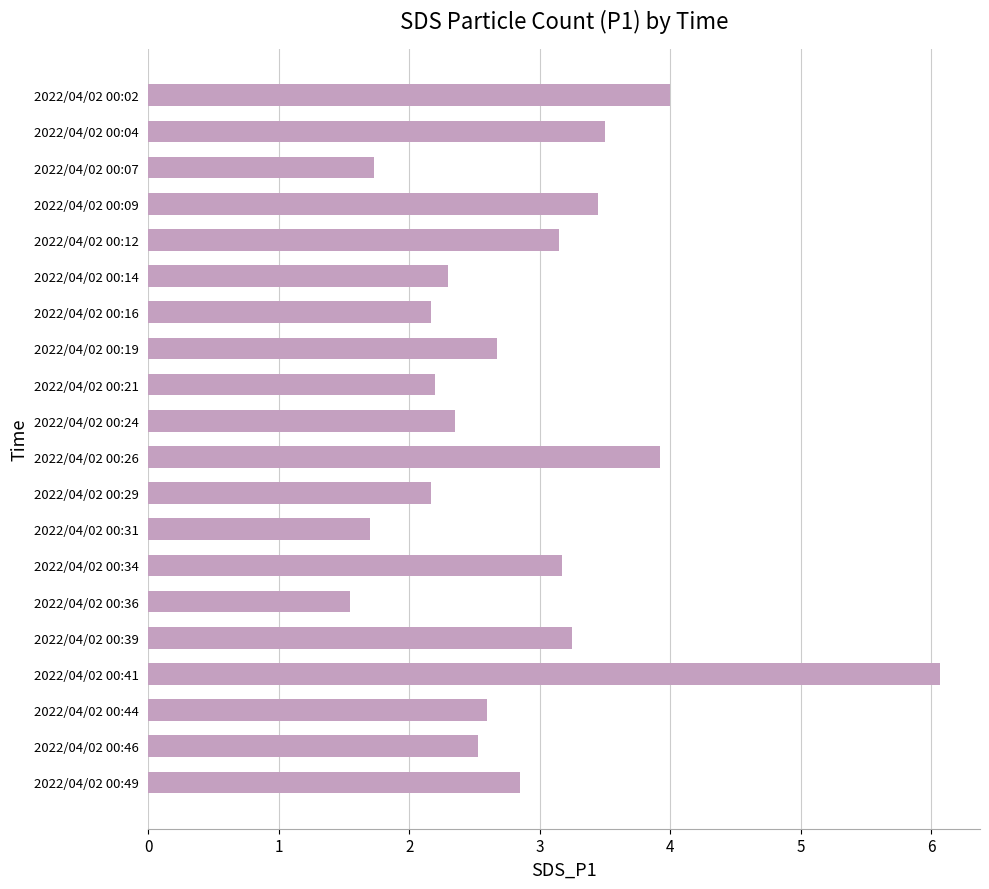

The chart shows a value of 3.5 at 2022/04/02 00:09. True or false?

True